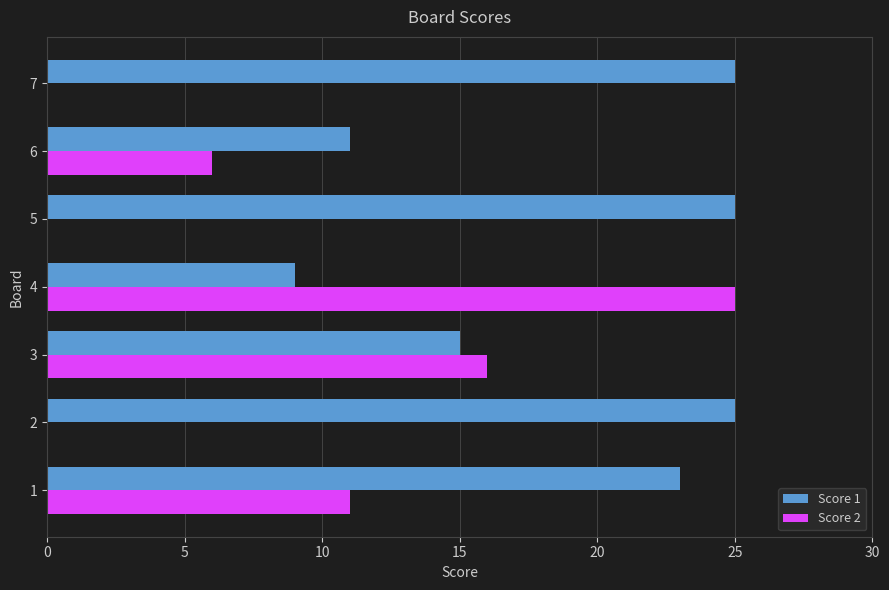

What is the maximum value shown in the chart?

25